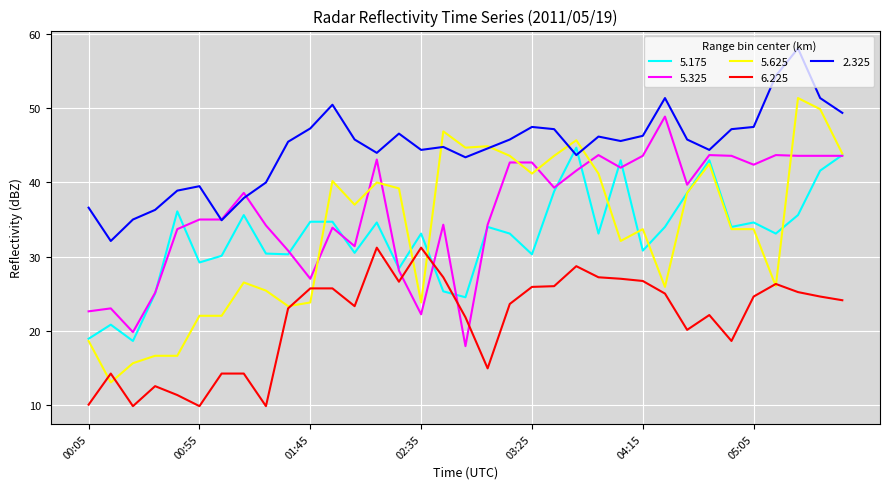

What is the lowest value of the 2.325 series?

32.1